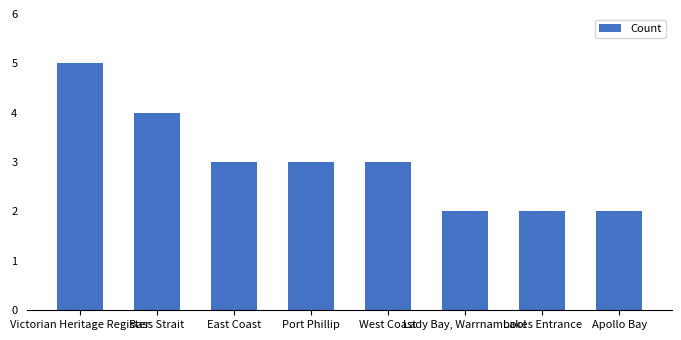

What is the label of the 4th bar from the left?

Port Phillip